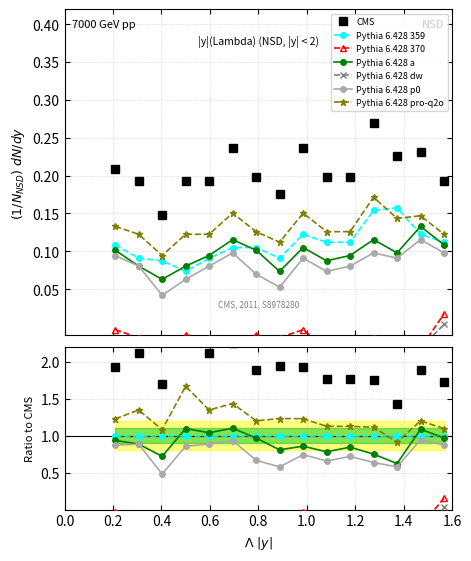

At which category is the sum across all series the highest?

1.276